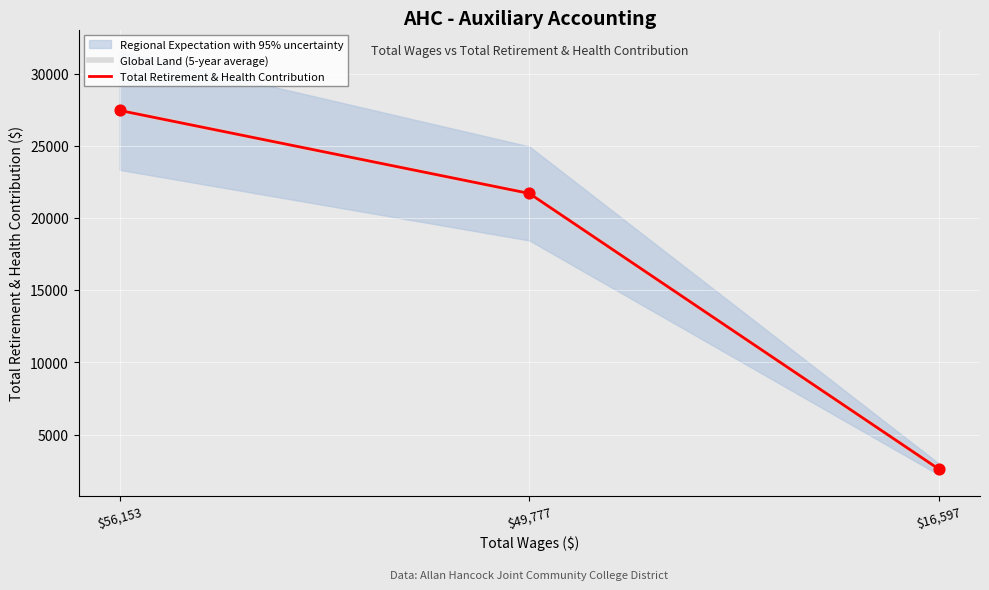

Which series has the widest spread of Y values?

Global Land (5-year average)